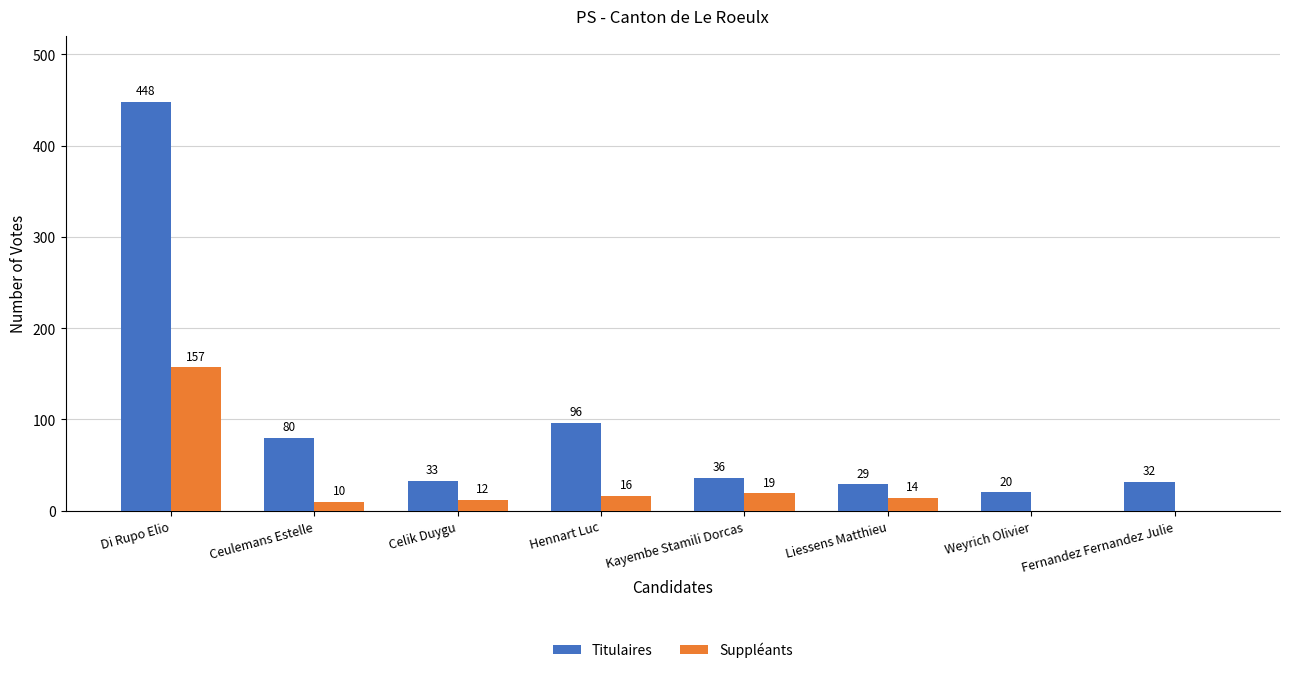

What is the total value across all series at Celik Duygu?

45